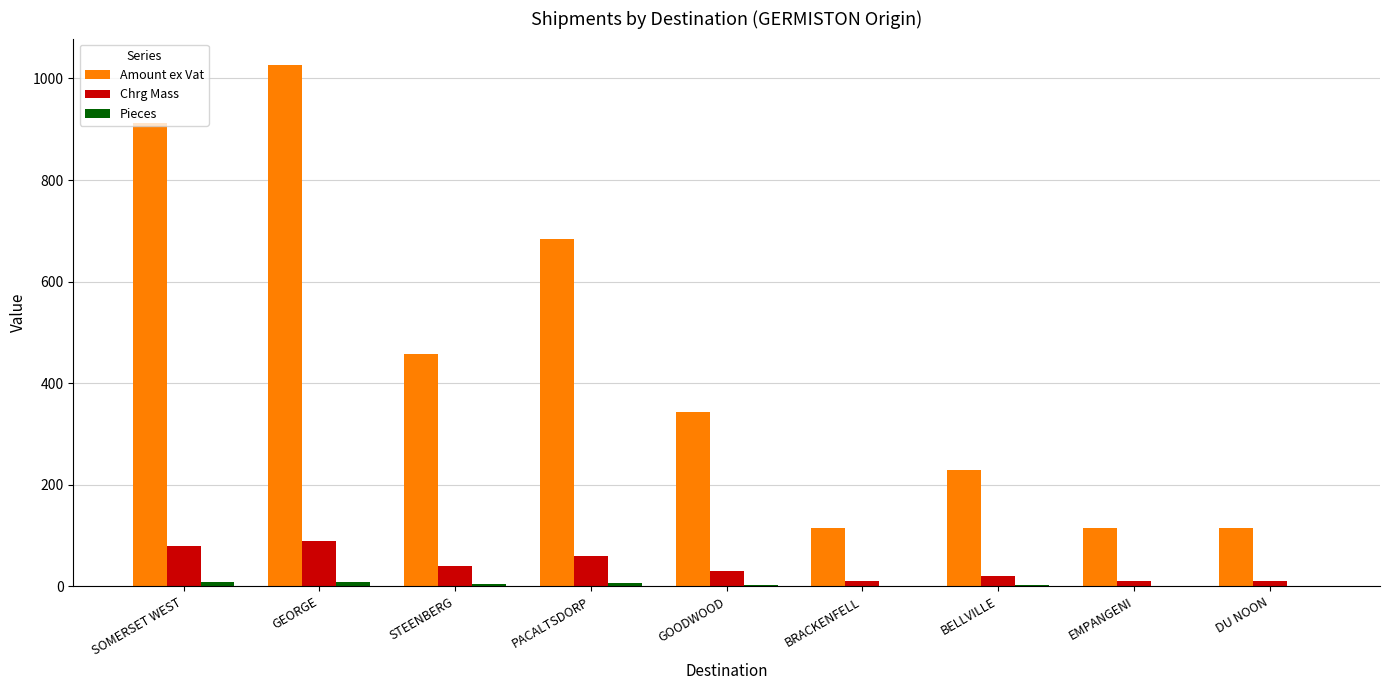

What is the sum of the Chrg Mass values at SOMERSET WEST and BELLVILLE?

100.0